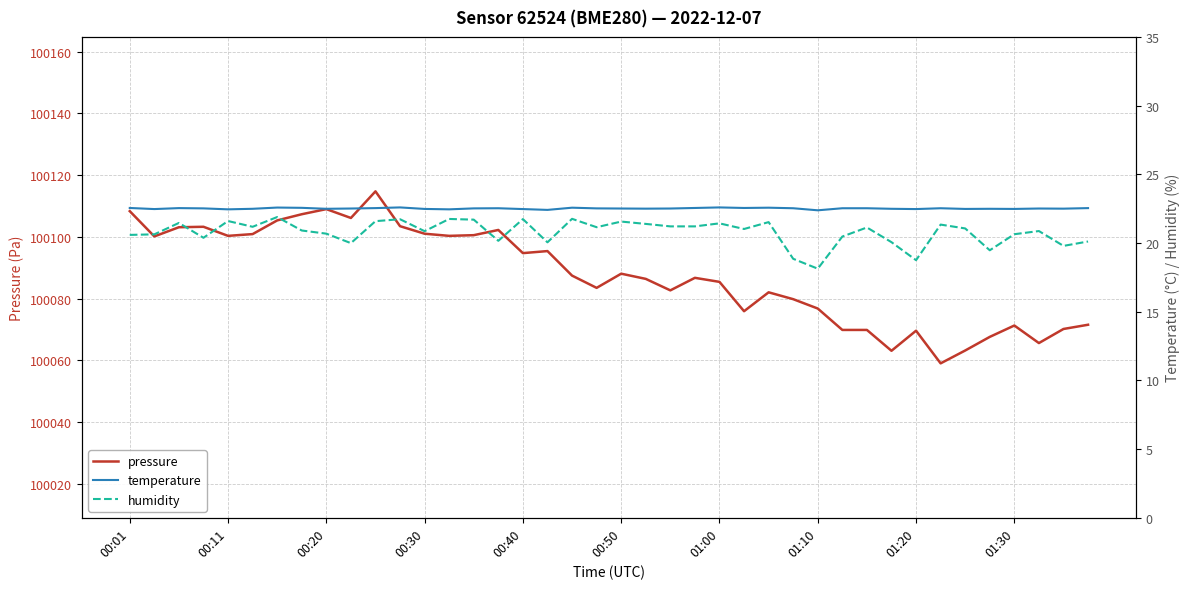

True or false: temperature has more than 2 interior local peaks.

True